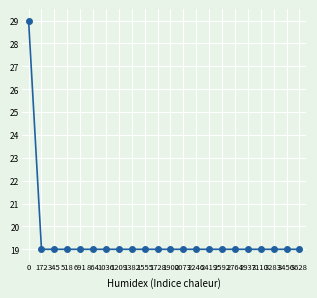

The chart shows a value of 29.6 at 3283. True or false?

False